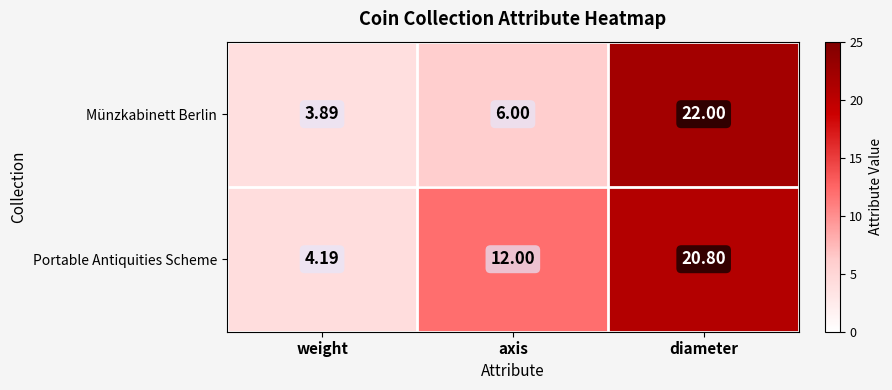

Which series changed the most between axis and diameter?

Münzkabinett Berlin